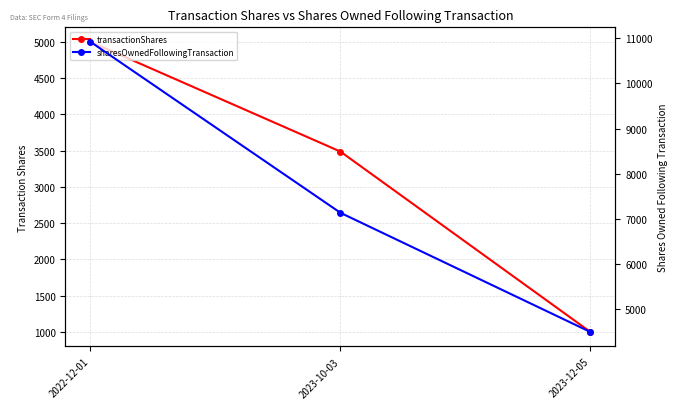

How many data points does each series have?

3